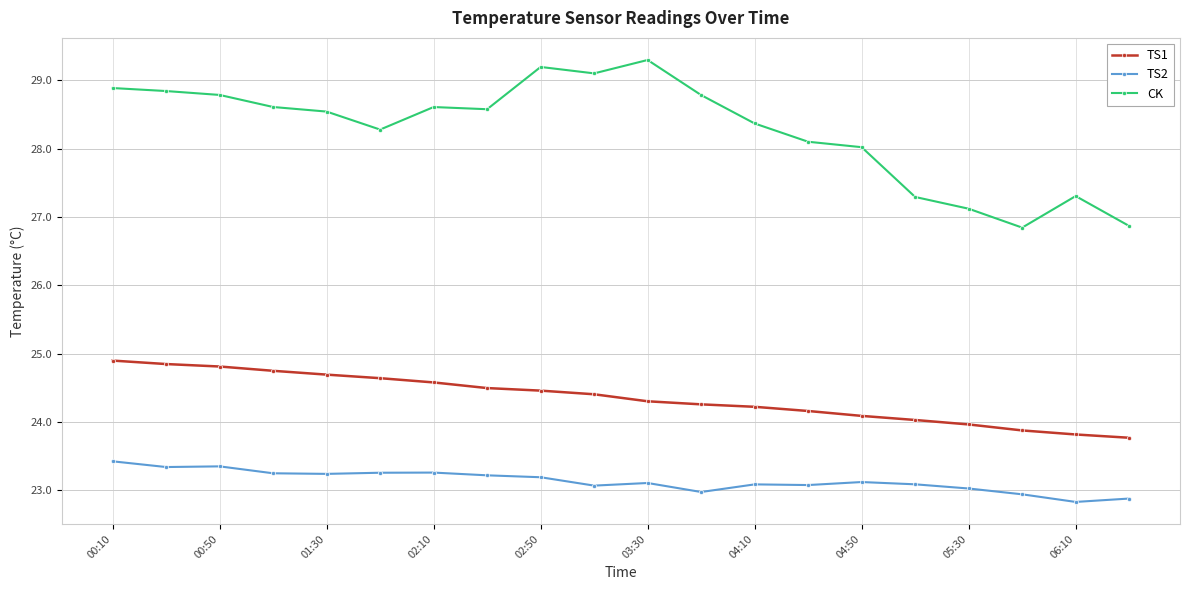

Rank the series by their average value, from lowest to highest.

TS2, TS1, CK